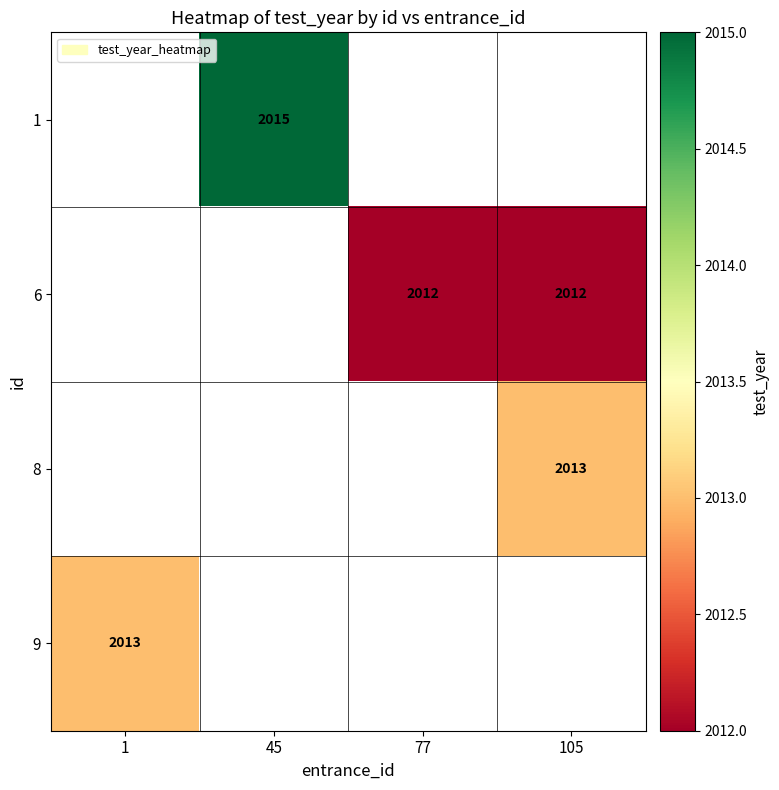

The value of 1 at 45 is 794. True or false?

False